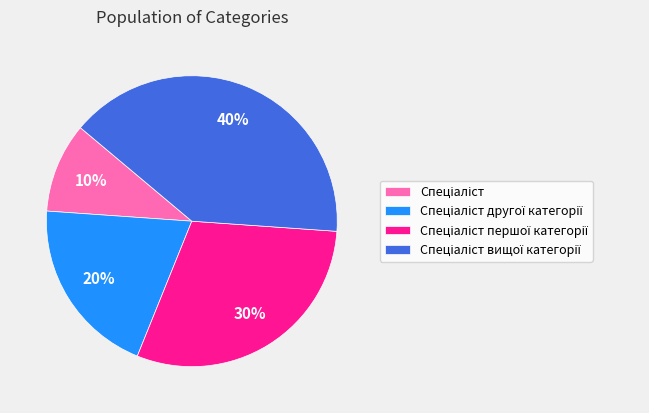

To the nearest percent, what is the difference between the largest and smallest slice percentages?

30%